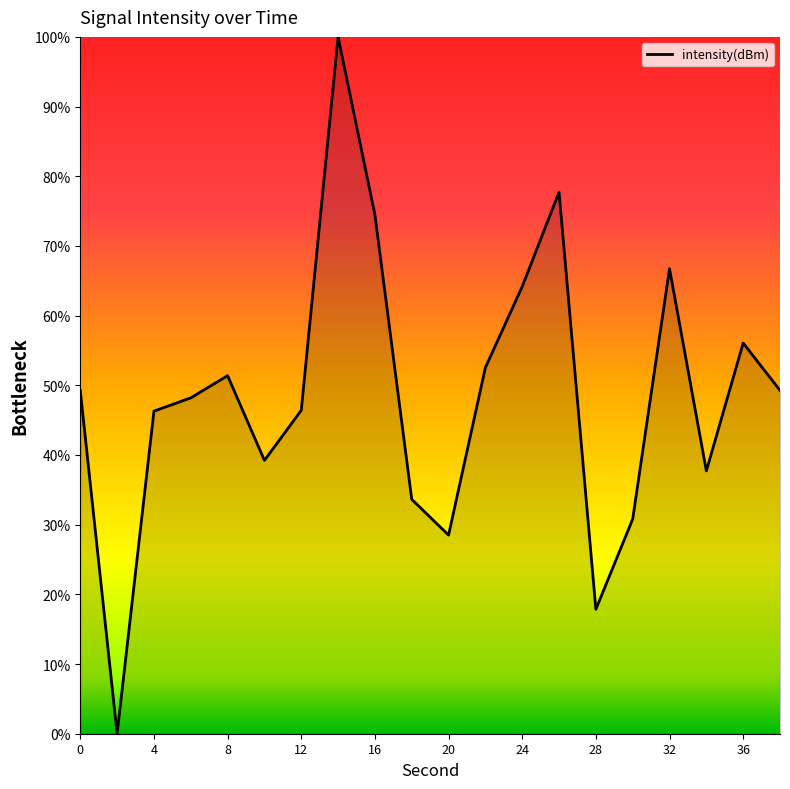

How many lines are shown in the chart?

1